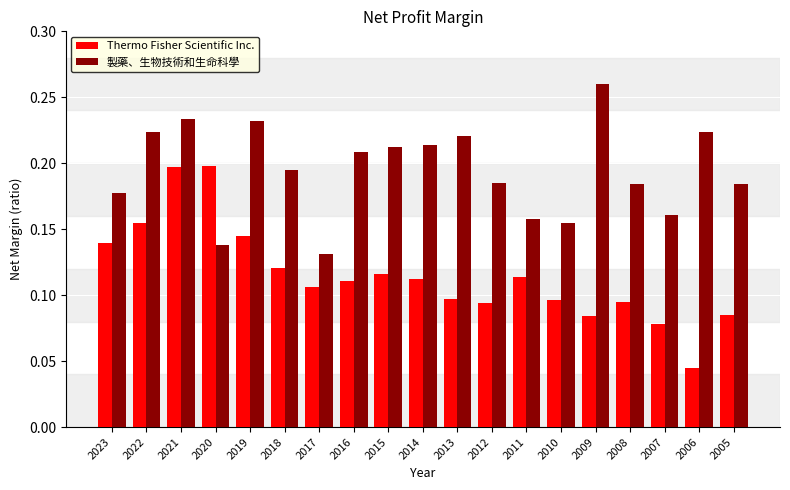

Rank the series at 2013 from highest to lowest value.

製藥、生物技術和生命科學, Thermo Fisher Scientific Inc.